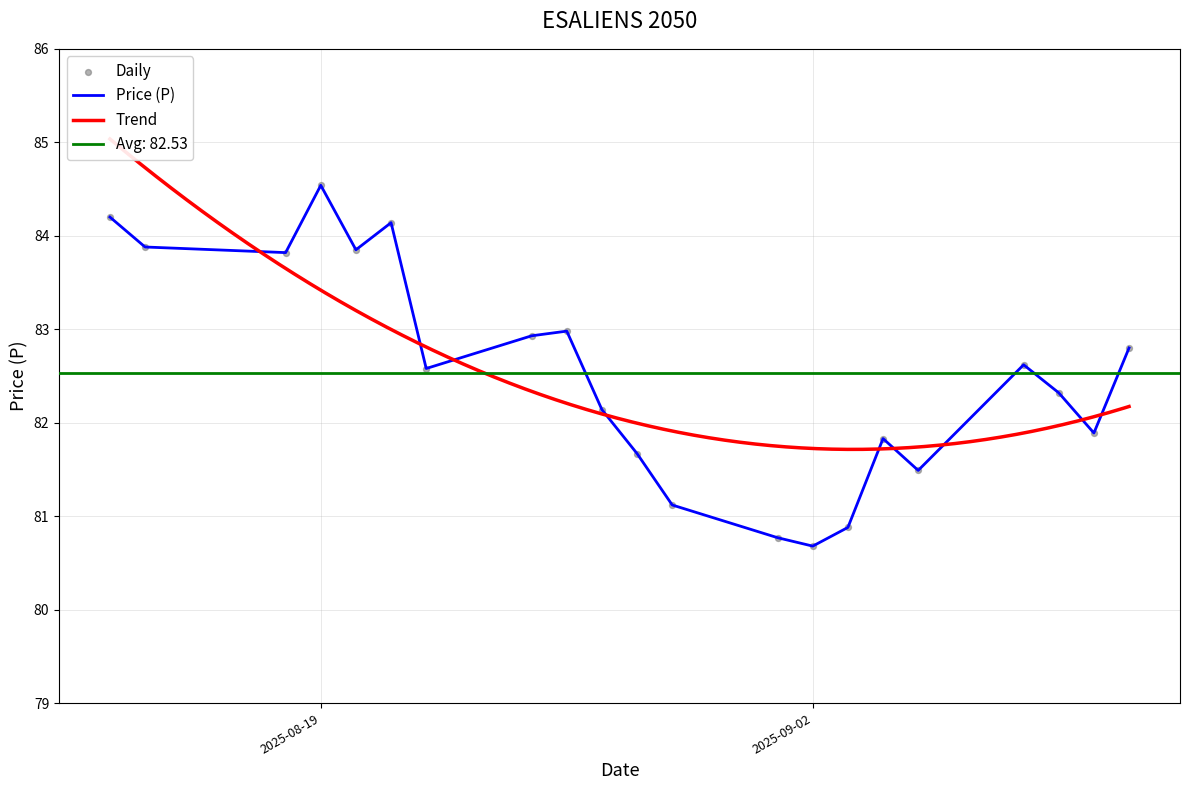

Approximately how many times larger is the value at 2025-09-01 compared to 2025-09-05?

1.0